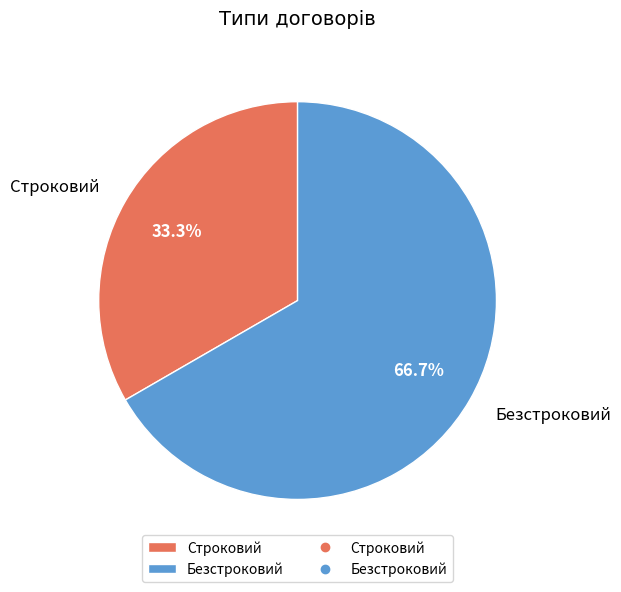

To the nearest percent, what is the difference between the largest and smallest slice percentages?

33%